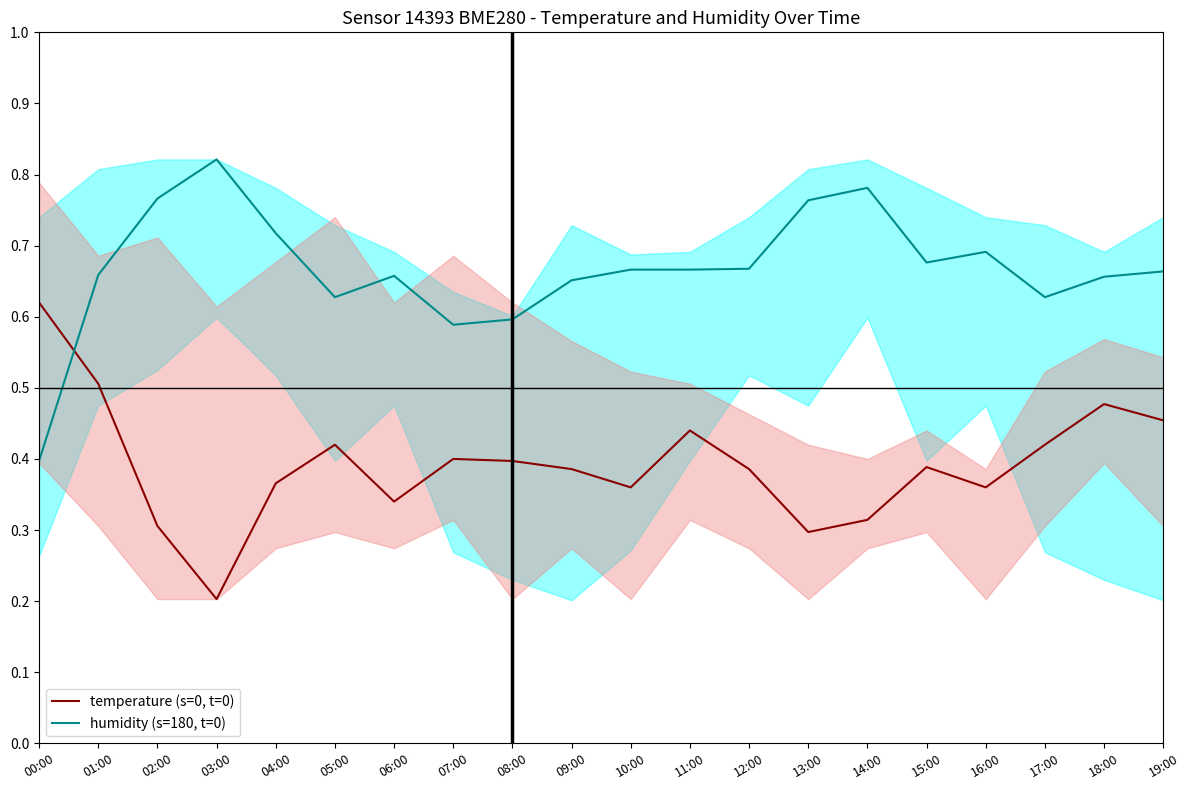

What is the difference between the second highest and second lowest values in the temperature (s=0, t=0) series?

0.2